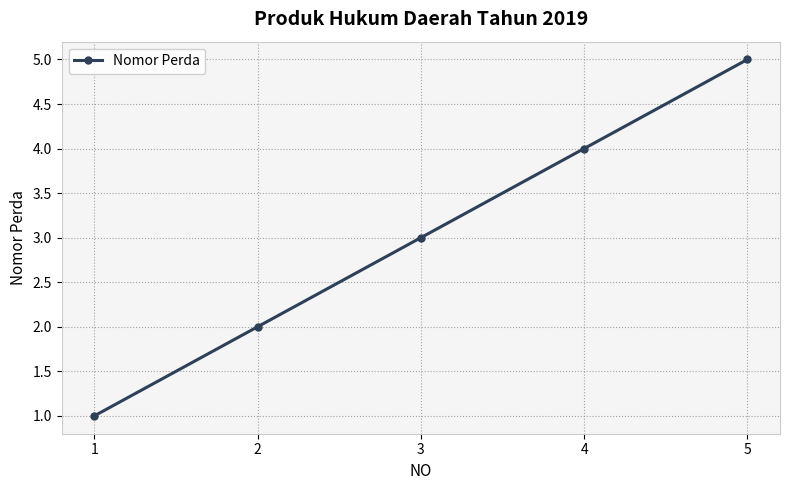

The chart shows a value of 3 at 2. True or false?

False